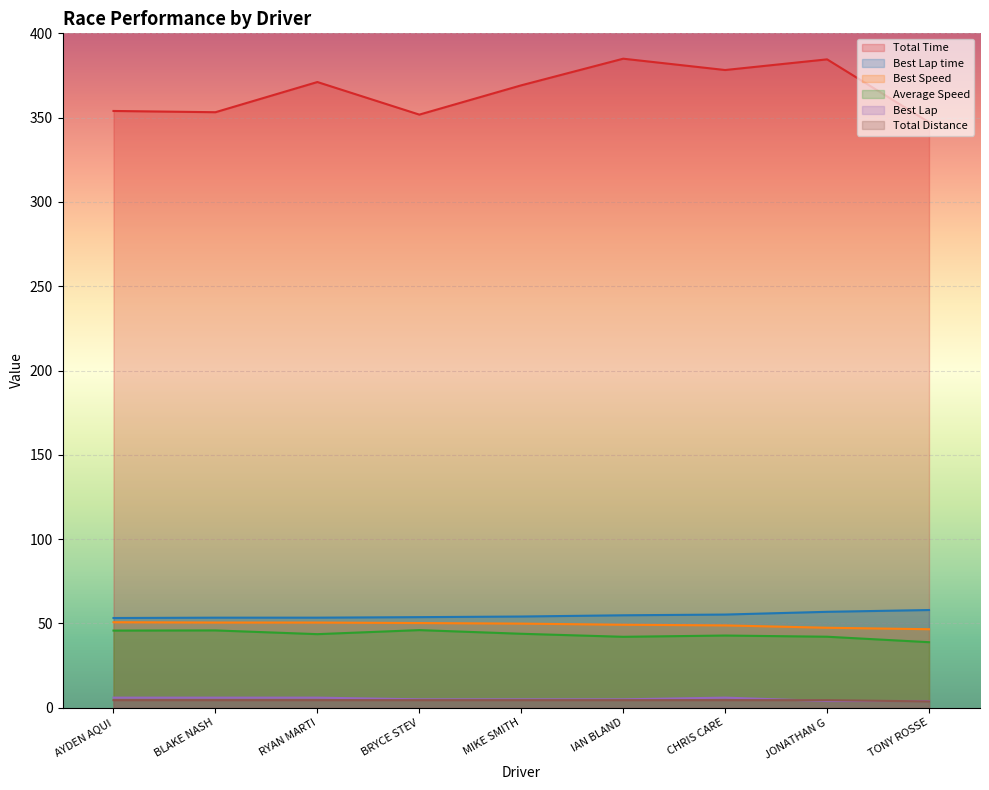

Where does the Average Speed series first go above 43?

AYDEN AQUI